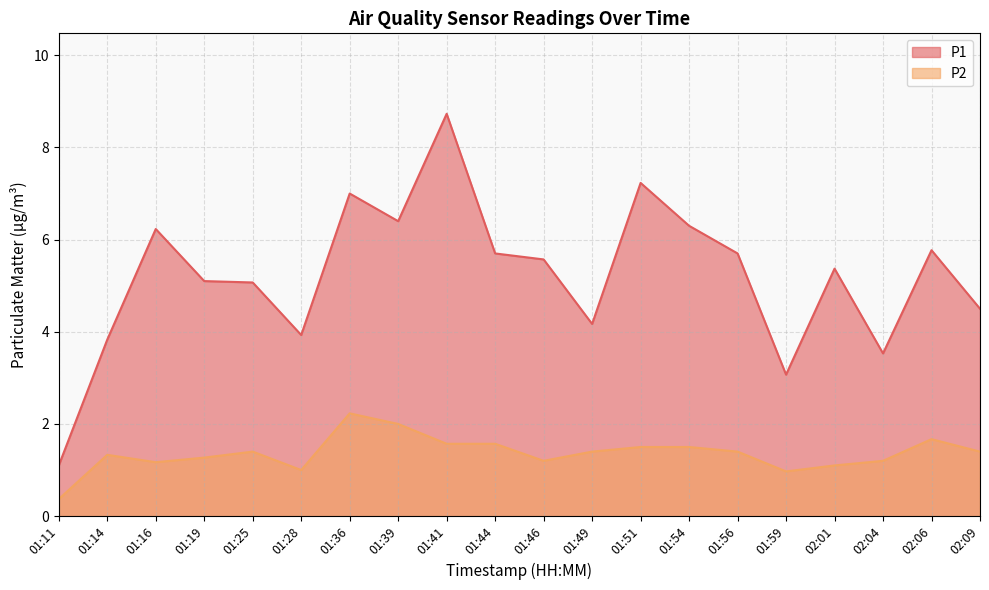

Reading left to right, list all the values displayed in this chart.

P1: 01:11=1.1	01:14=3.8	01:16=6.2	01:19=5.1	01:25=5.1	01:28=3.9	01:36=7.0	01:39=6.4	01:41=8.7	01:44=5.7	01:46=5.6	01:49=4.2	01:51=7.2	01:54=6.3	01:56=5.7	01:59=3.1	02:01=5.4	02:04=3.5	02:06=5.8	02:09=4.5
P2: 01:11=0.4	01:14=1.3	01:16=1.2	01:19=1.3	01:25=1.4	01:28=1.0	01:36=2.2	01:39=2.0	01:41=1.6	01:44=1.6	01:46=1.2	01:49=1.4	01:51=1.5	01:54=1.5	01:56=1.4	01:59=1.0	02:01=1.1	02:04=1.2	02:06=1.7	02:09=1.4